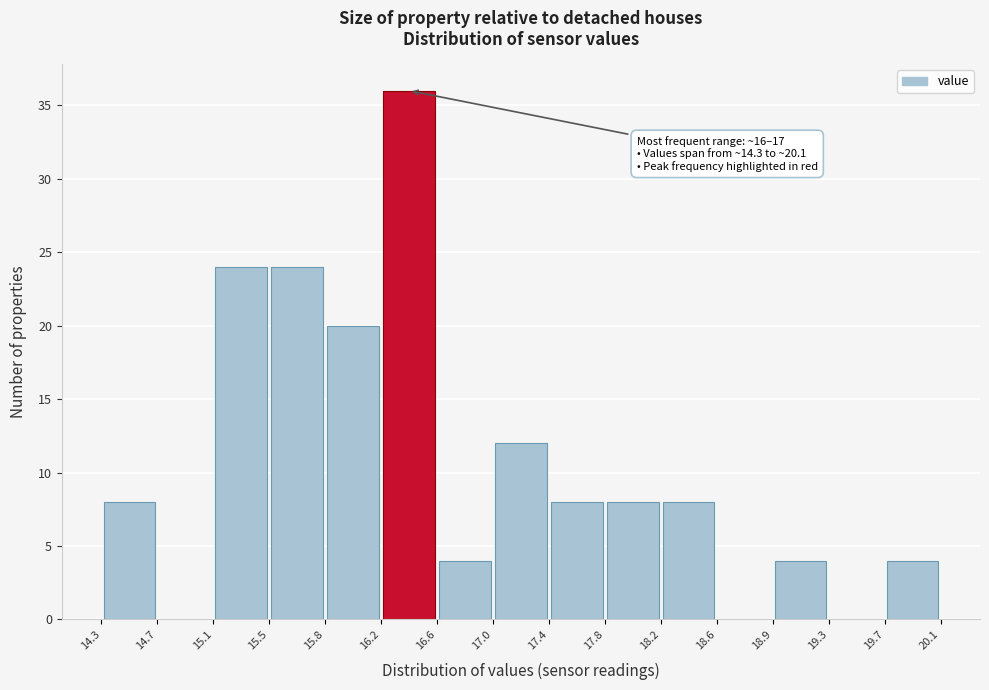

Over which range of the x-axis is the bar tallest?

16.2 to 16.6